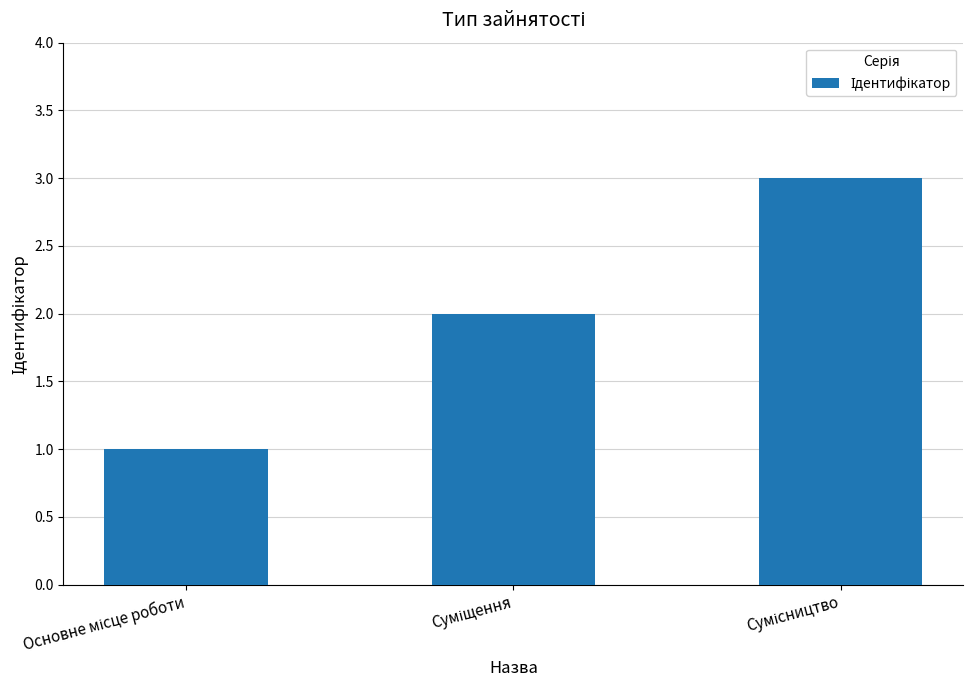

What is the sum of all values?

6